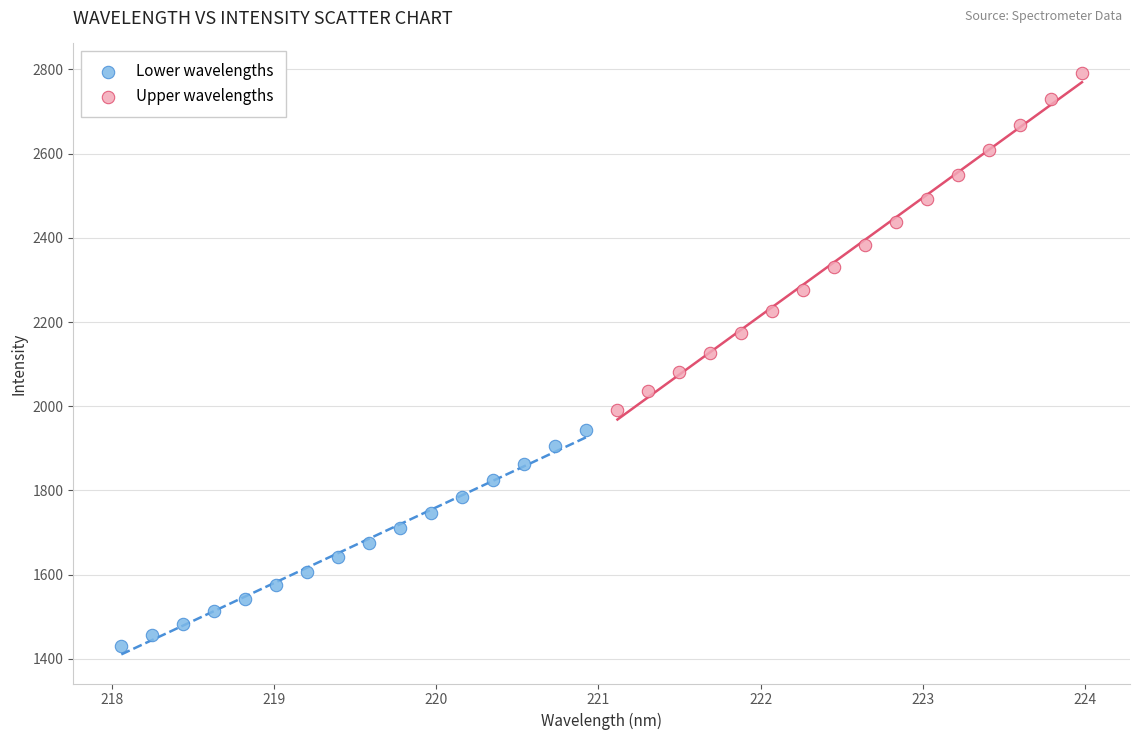

Which series contains the highest Y value?

Upper wavelengths